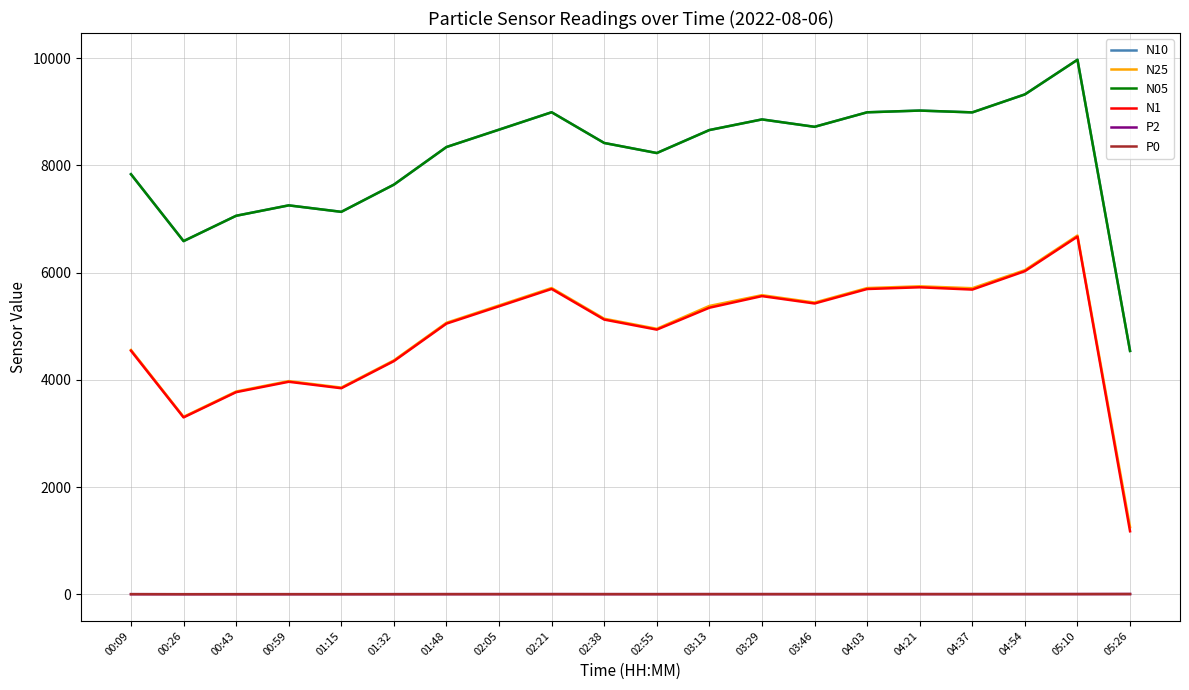

Is it true that P2 equals 5.3 at 04:54?

True